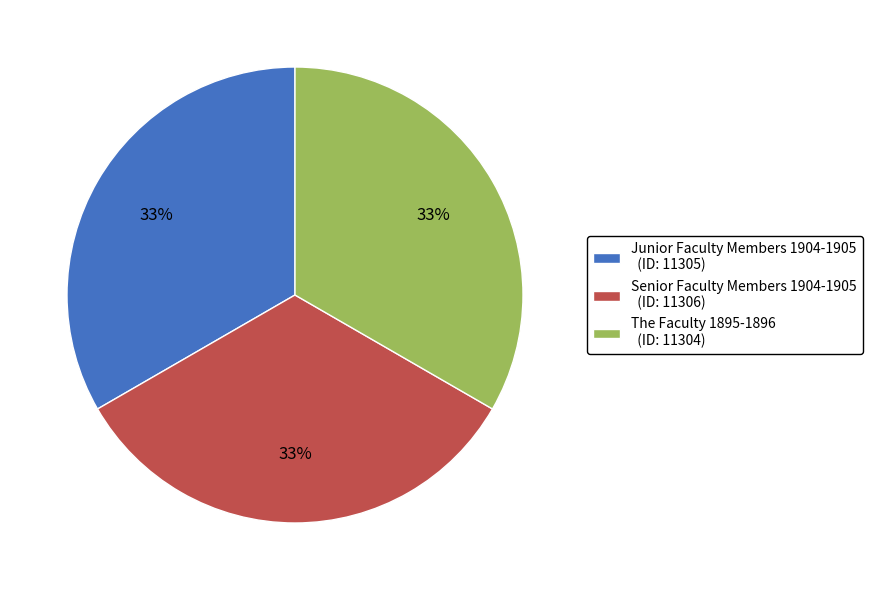

True or false: The Faculty 1895-1896 (ID: 11304) accounts for 39% of the total.

False